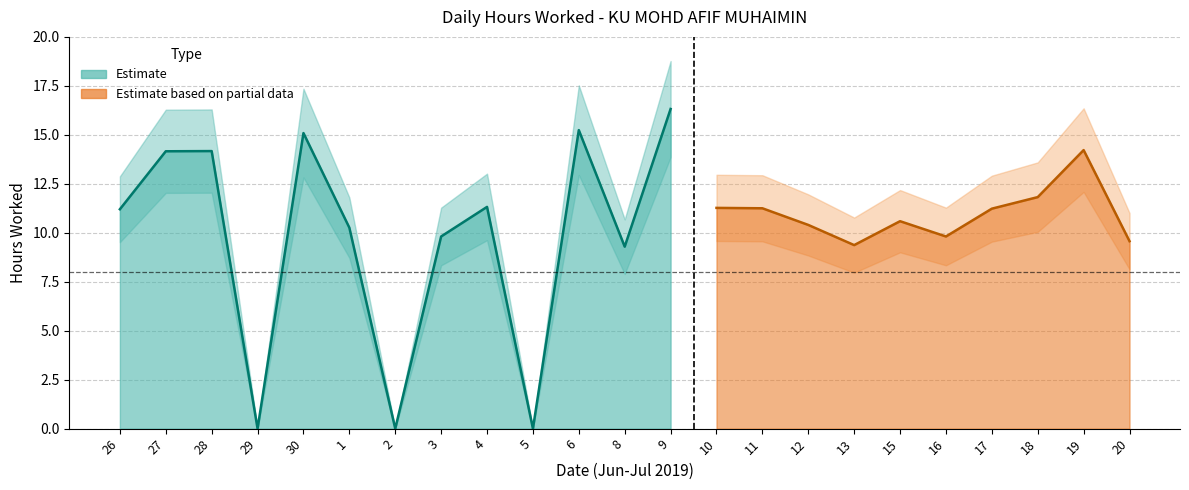

What value does the data have at 13?

9.4